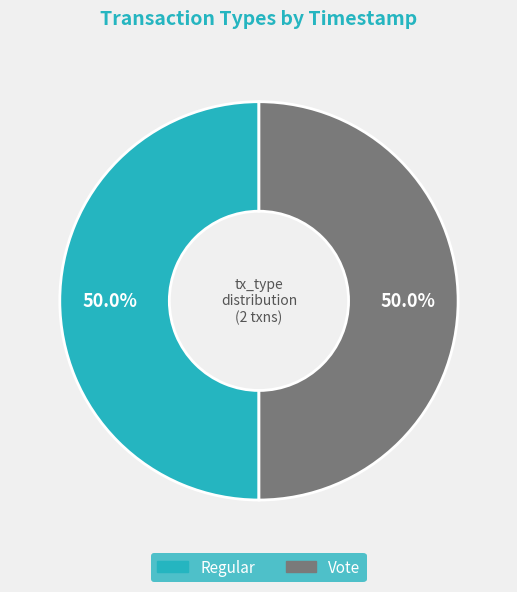

To the nearest percent, what percentage of the pie is Regular?

50%